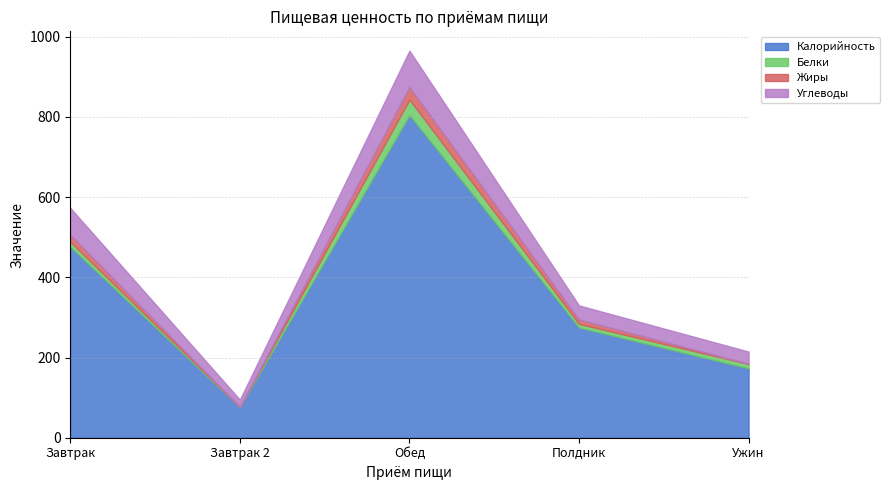

The value of Белки at Ужин is 10.8. True or false?

True